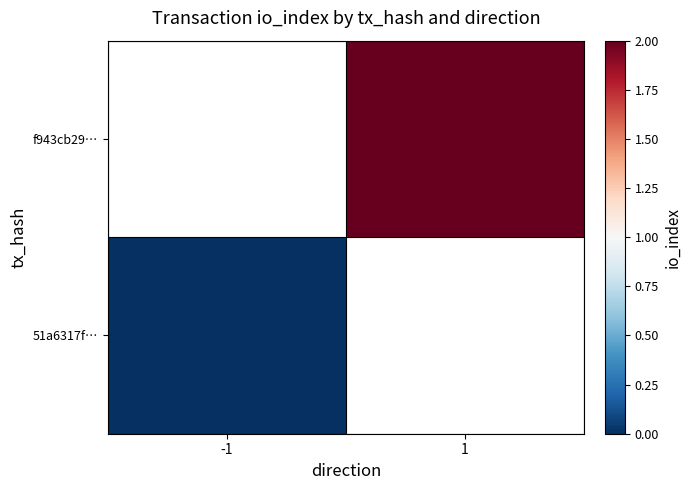

Which series has the largest range (max minus min)?

51a6317f…